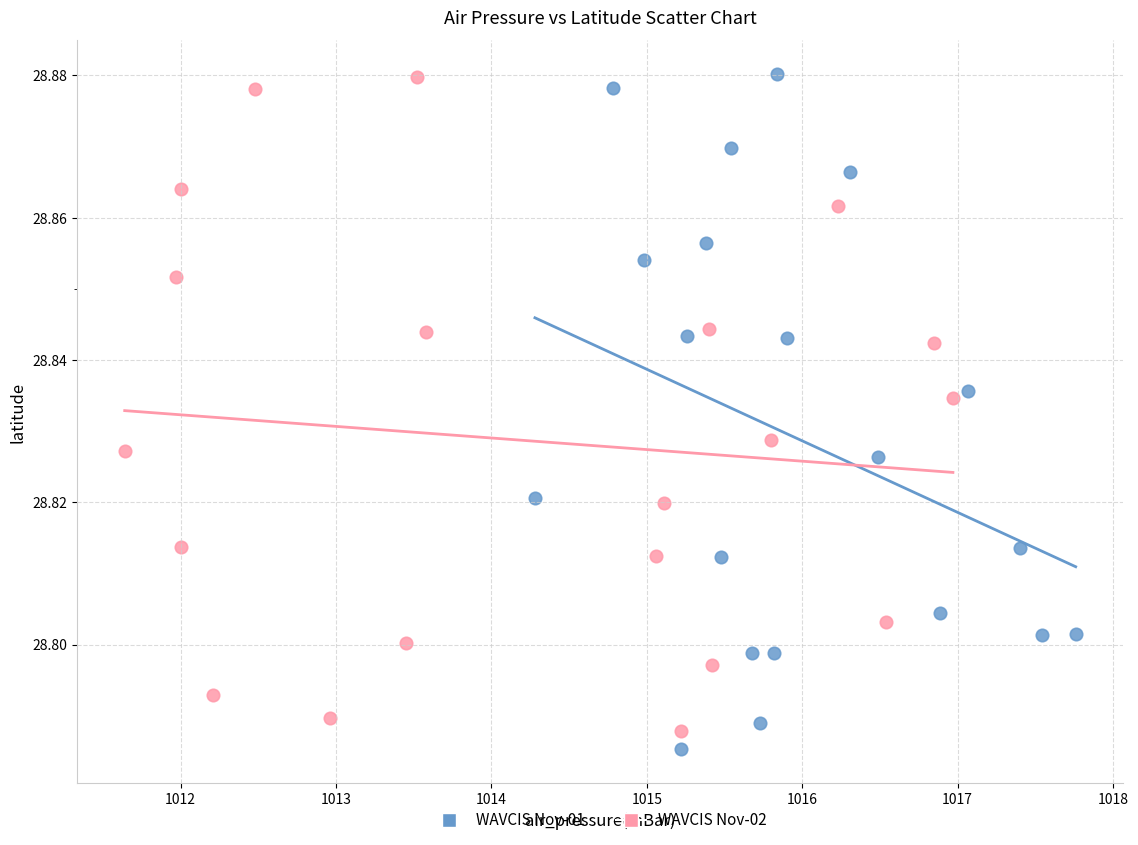

What are all the series names shown in the legend?

WAVCIS Nov-01, WAVCIS Nov-02